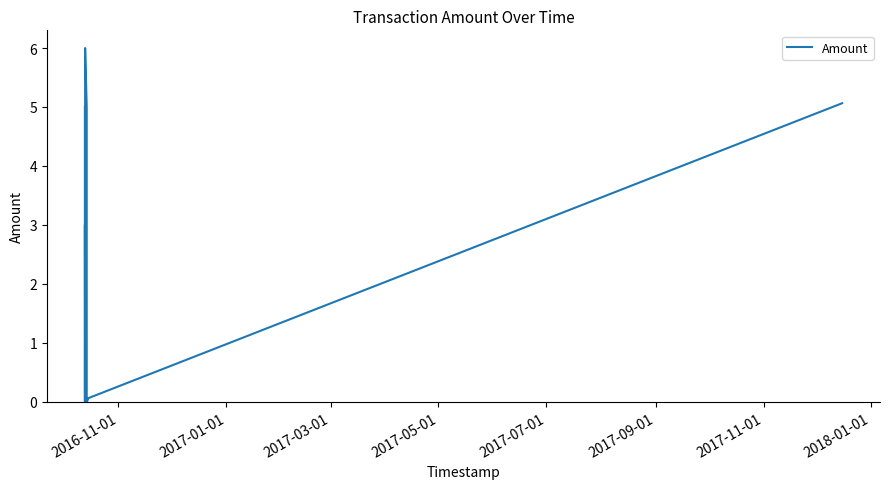

What is the label of the 9th point from the right?

2017-05-01